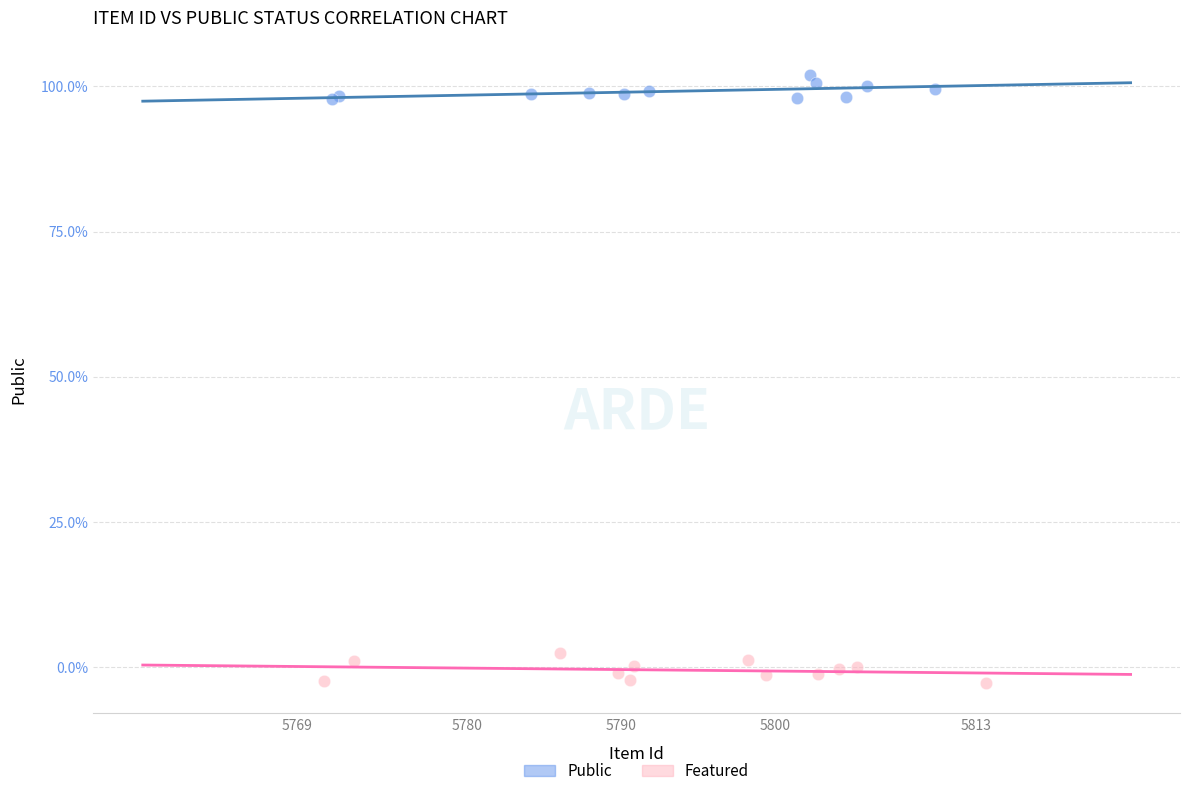

What are all the series names shown in the legend?

Public, Featured